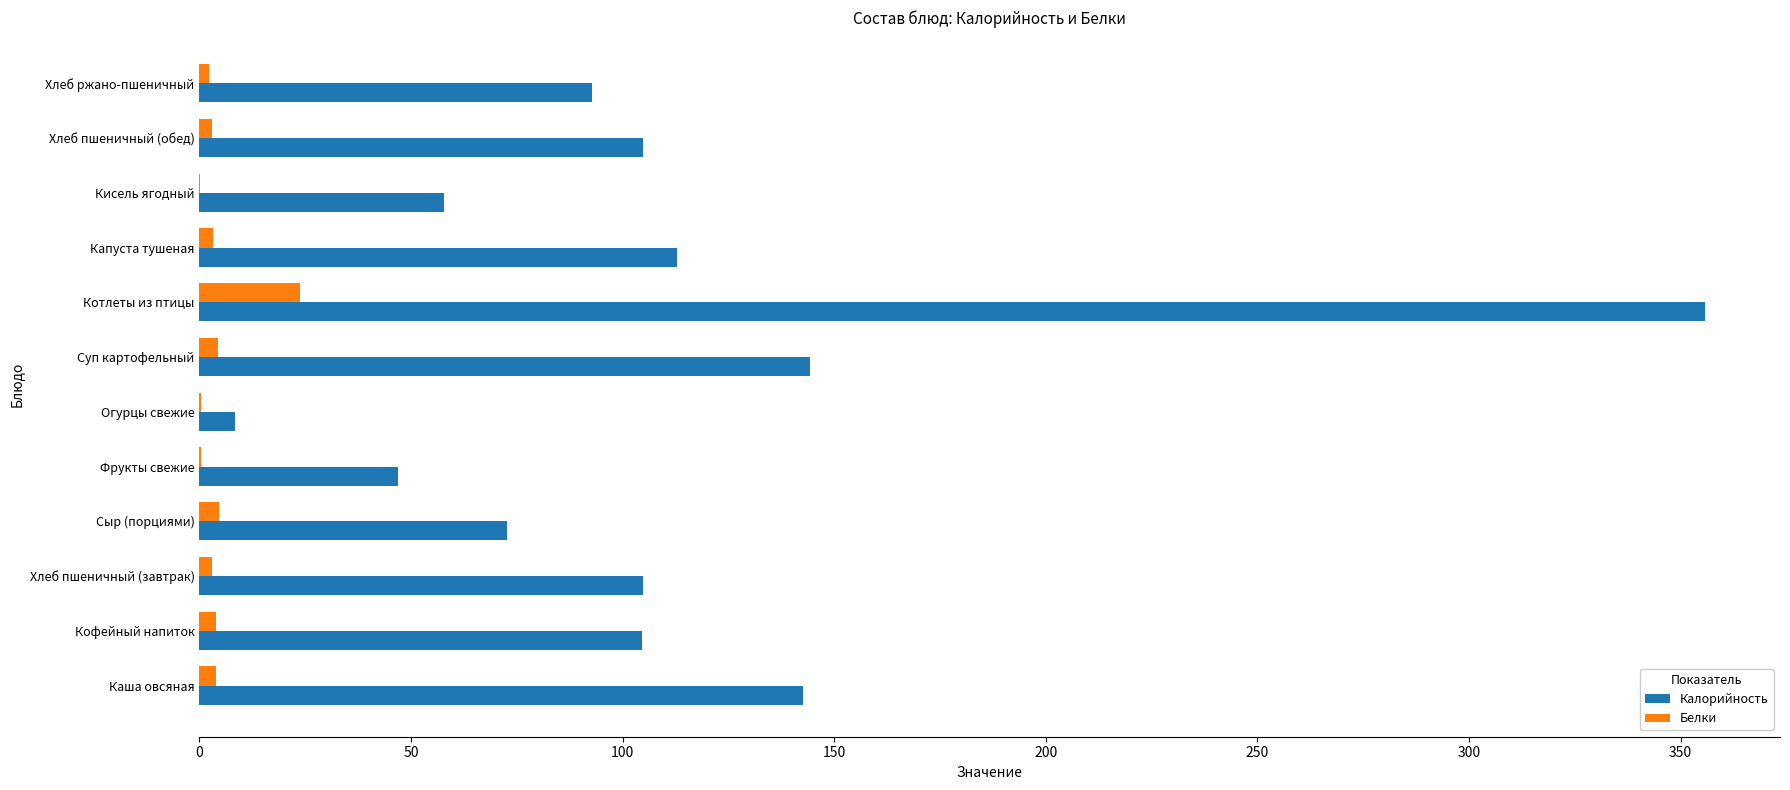

Which series changed the most between Сыр (порциями) and Фрукты свежие?

Калорийность